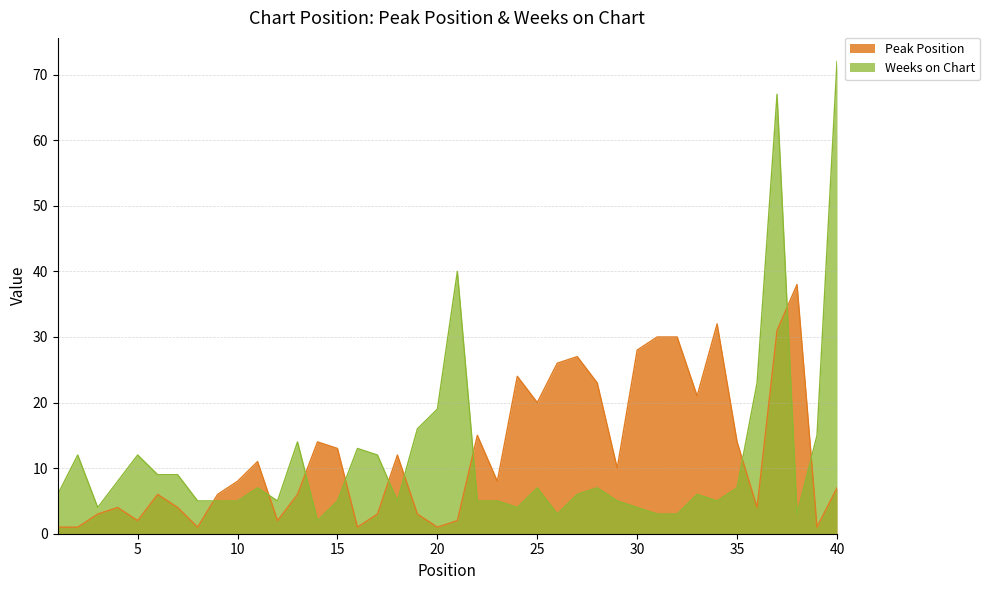

Reading left to right, list all the values displayed in this chart.

Peak Position: 1=1	2=1	3=3	4=4	5=2	6=6	7=4	8=1	9=6	10=8	11=11	12=2	13=6	14=14	15=13	16=1	17=3	18=12	19=3	20=1	21=2	22=15	23=8	24=24	25=20	26=26	27=27	28=23	29=10	30=28	31=30	32=30	33=21	34=32	35=14	36=4	37=31	38=38	39=1	40=7
Weeks on Chart: 1=6	2=12	3=4	4=8	5=12	6=9	7=9	8=5	9=5	10=5	11=7	12=5	13=14	14=2	15=5	16=13	17=12	18=5	19=16	20=19	21=40	22=5	23=5	24=4	25=7	26=3	27=6	28=7	29=5	30=4	31=3	32=3	33=6	34=5	35=7	36=23	37=67	38=3	39=15	40=72